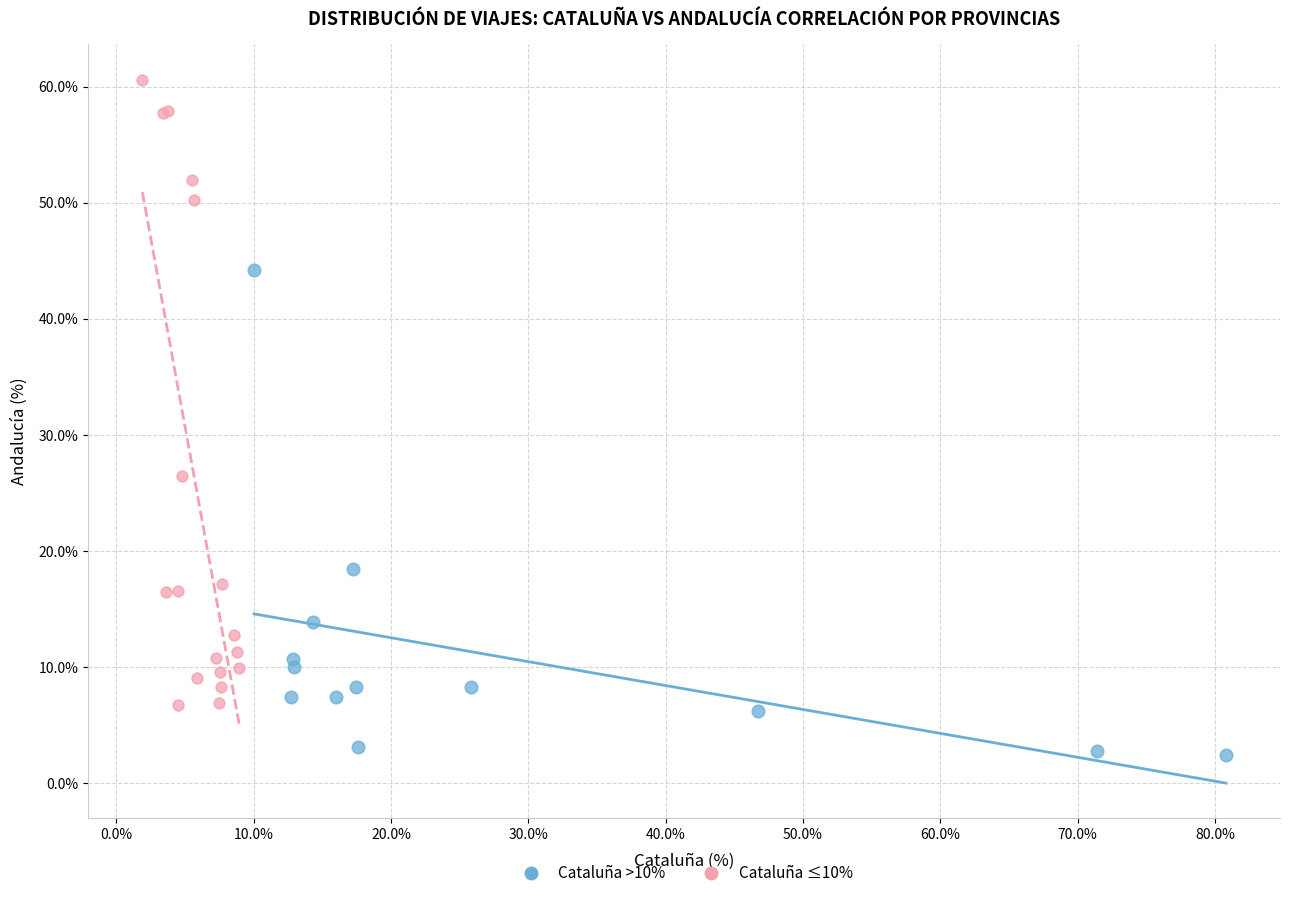

Which series contains the lowest Y value?

Cataluña >10%